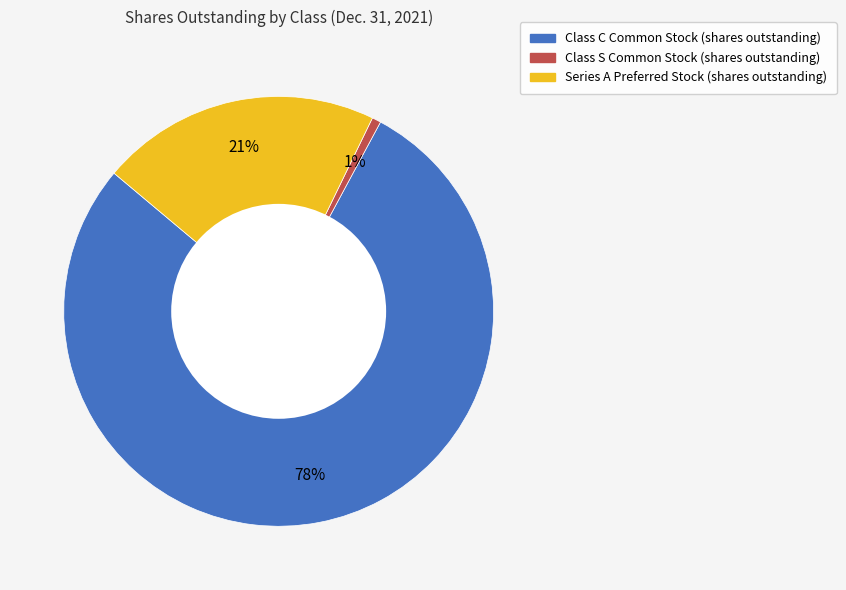

Does any single category account for the majority?

Yes